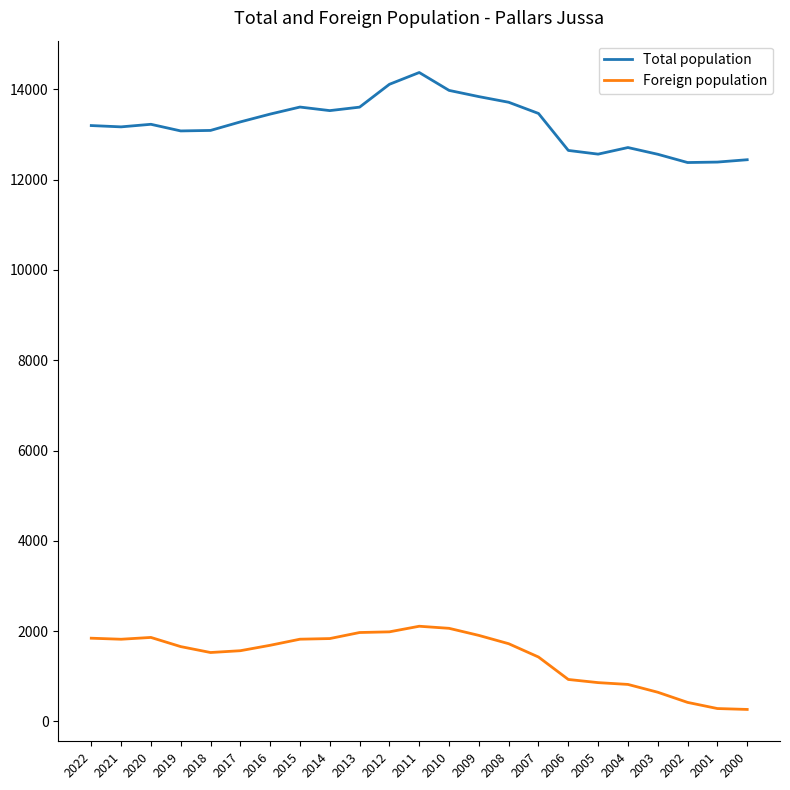

True or false: Total population and Foreign population intersect in this chart.

False